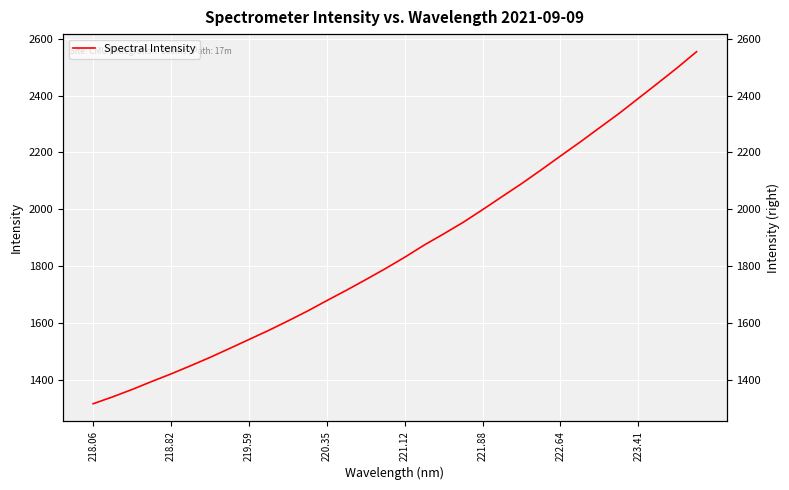

What is the difference between the values at 219.59 and 220.35?

137.0